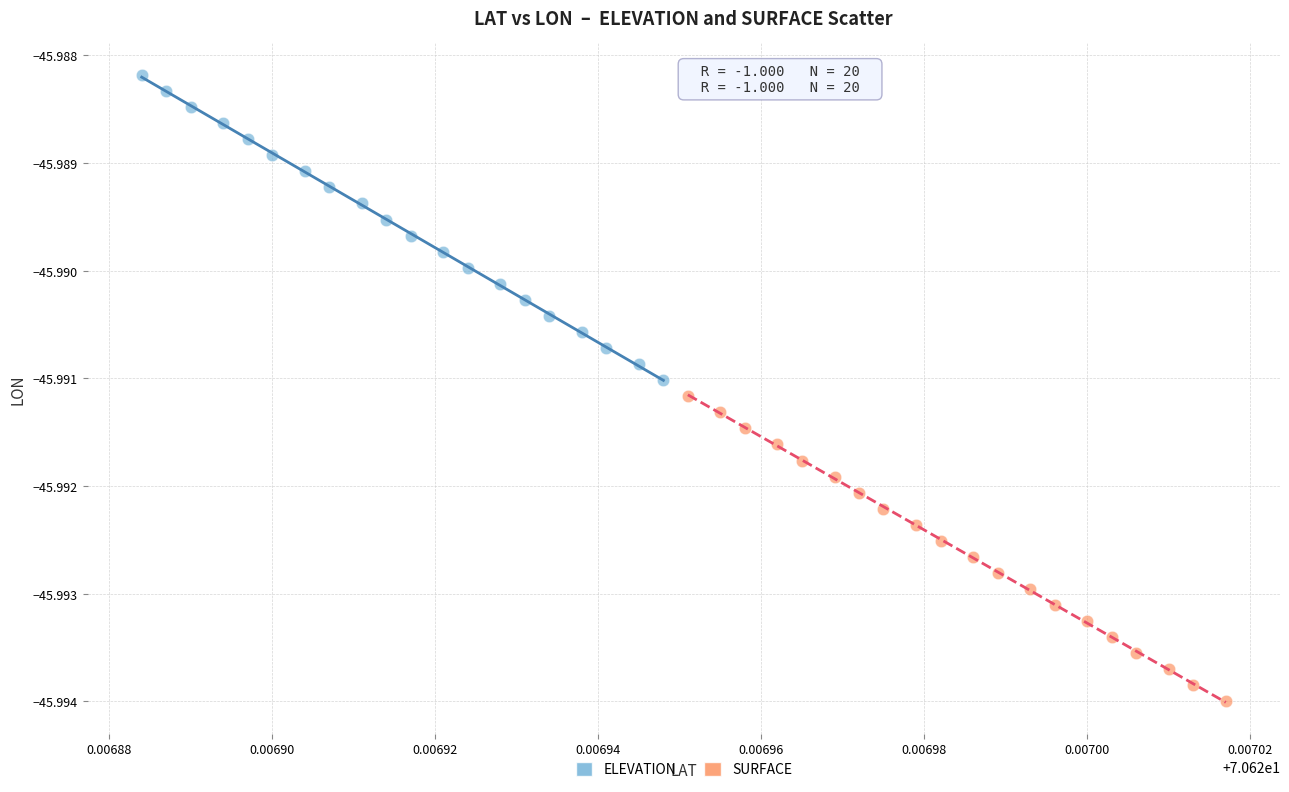

Which series has the largest Y range (max minus min)?

ELEVATION